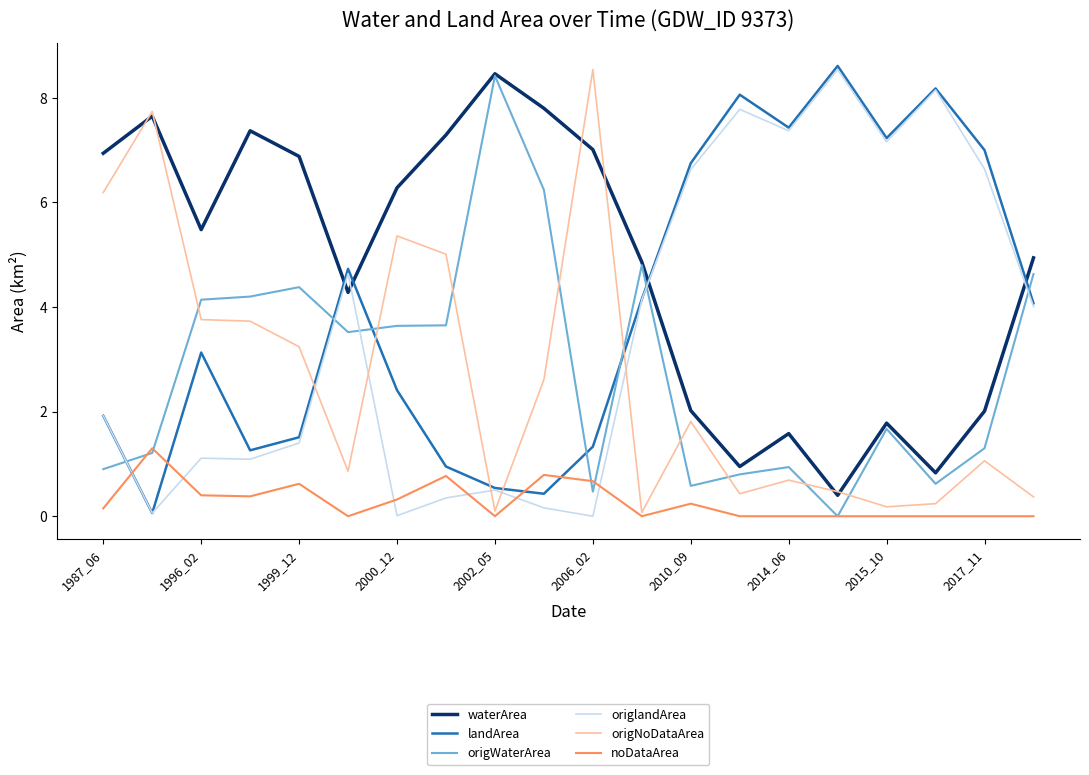

True or false: origWaterArea has more than 2 points higher than both neighbors.

True